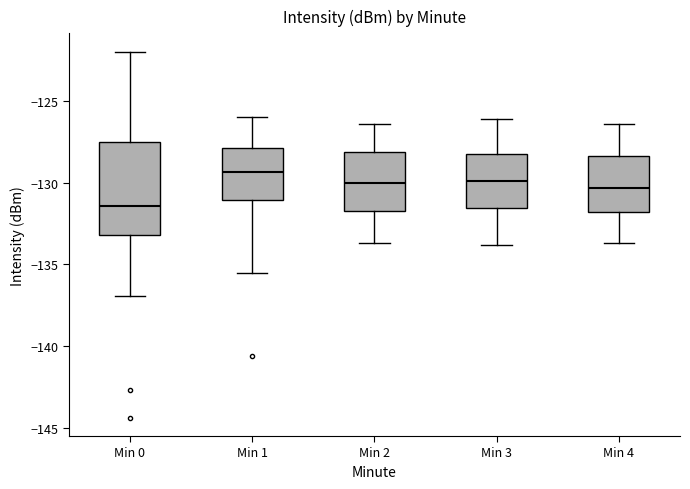

Reading left to right, read every box against the y-axis: the position of its median line, the range the box covers, and the ends of its whiskers. The values are not printed on the chart, so give them approximately, as read against the axis.

Min 0: median -131.5, box -133.0 to -127.5, whiskers -137.0 to -122.0
Min 1: median -129.5, box -131.0 to -128.0, whiskers -135.5 to -126.0
Min 2: median -130.0, box -131.5 to -128.0, whiskers -133.5 to -126.5
Min 3: median -130.0, box -131.5 to -128.0, whiskers -134.0 to -126.0
Min 4: median -130.5, box -132.0 to -128.5, whiskers -133.5 to -126.5